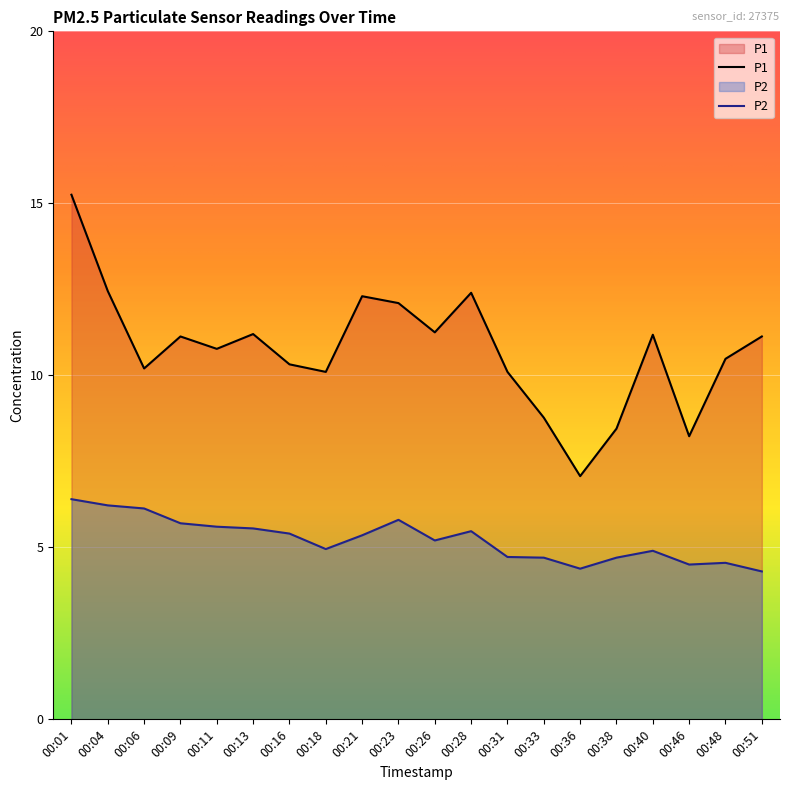

True or false: P1 and P2 intersect in this chart.

False